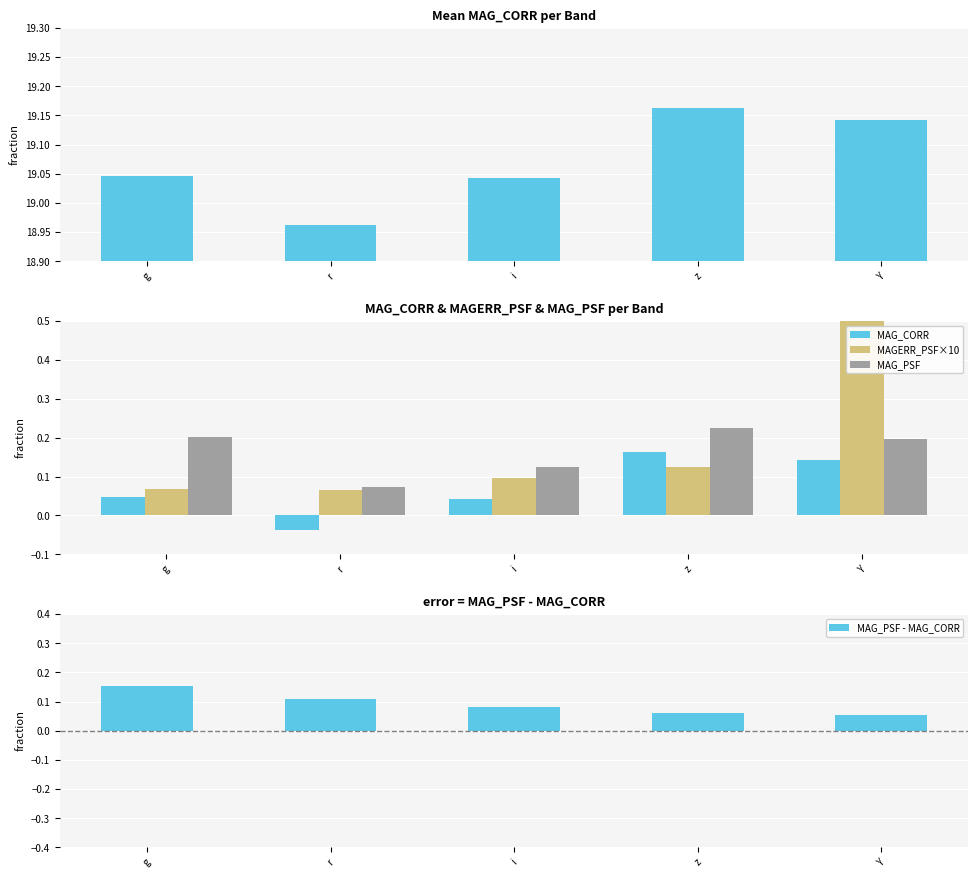

Where is MAG_PSF nearest to the value 0?

r